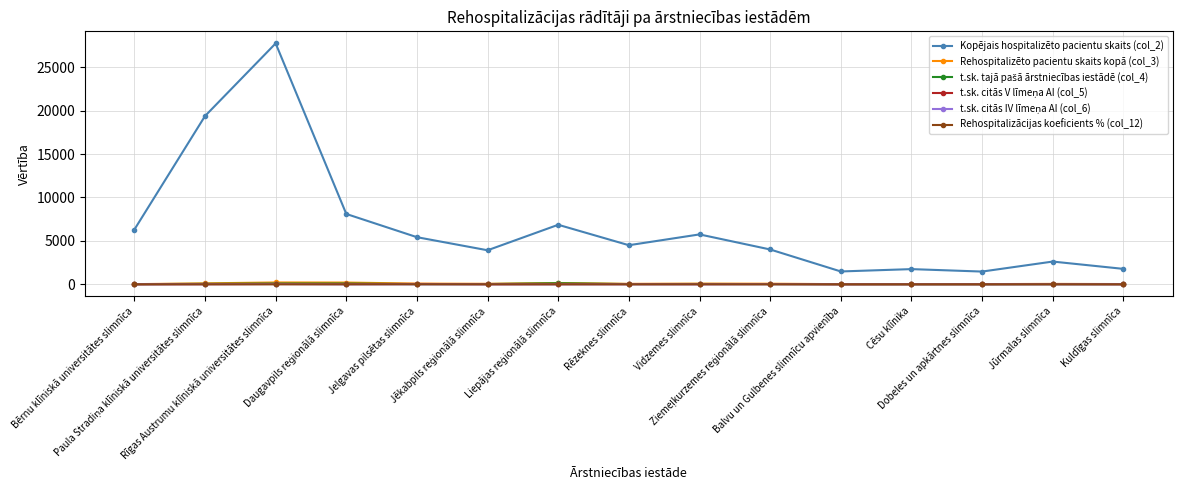

Which series has the largest total across all categories?

Kopējais hospitalizēto pacientu skaits (col_2)